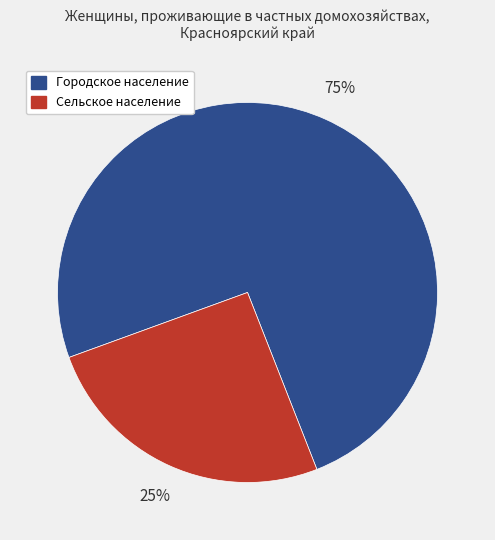

Between Сельское население and Городское население, which is larger?

Городское население